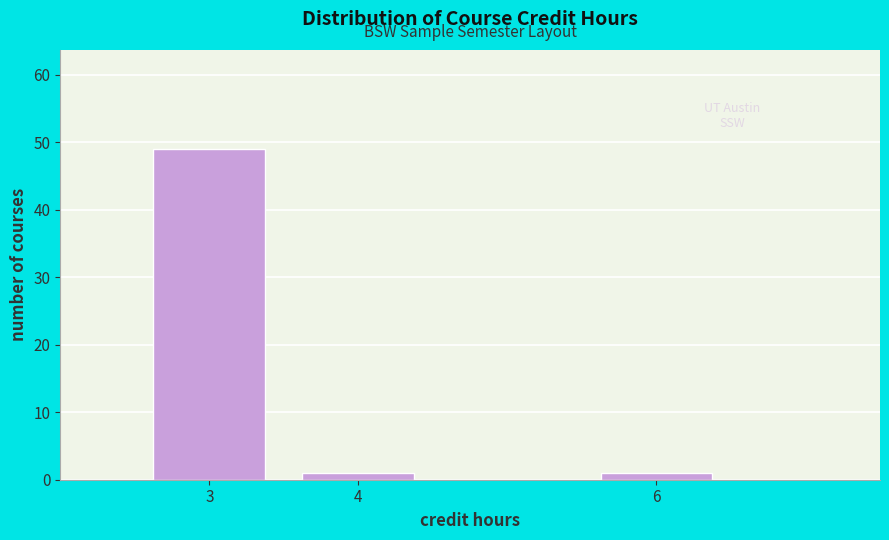

Reading left to right, transcribe this chart: for each bar, give the range it covers on the x-axis and its height. The values are not printed on the chart, so give them approximately, as read against the axis.

2.5 to 3.5: 49
3.5 to 4.5: 1
4.5 to 5.5: 0
5.5 to 6.5: 1